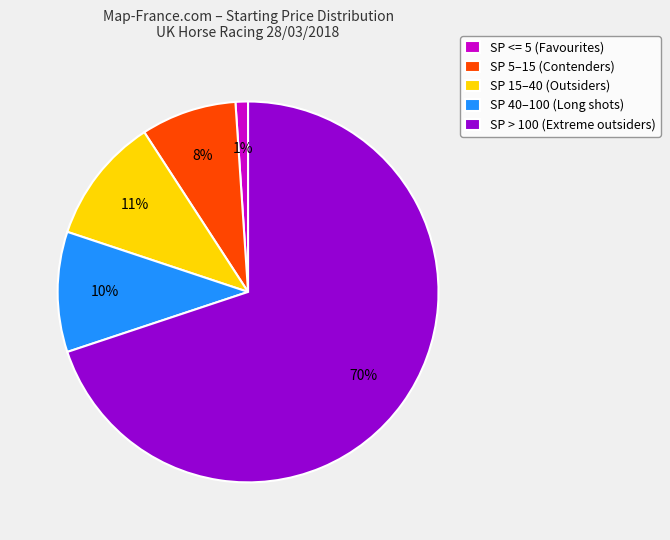

Is the sum of SP 40–100 (Long shots) and SP > 100 (Extreme outsiders) greater than half?

Yes